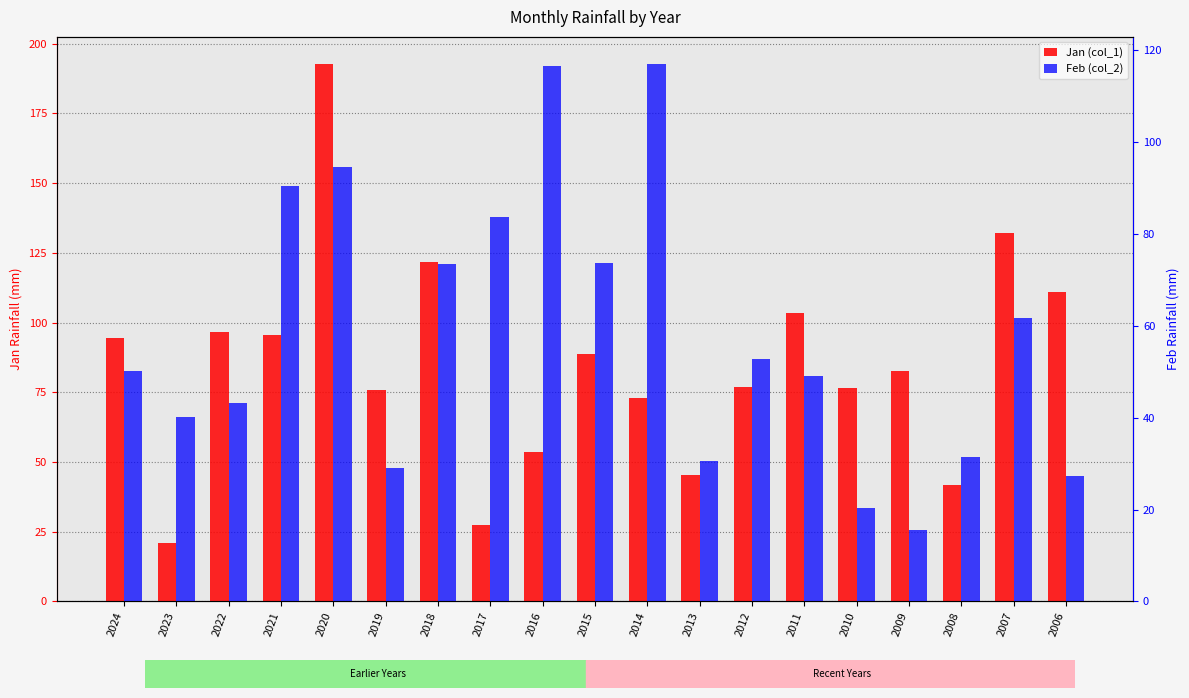

How many data points in Feb (col_2) are less than 50?

9